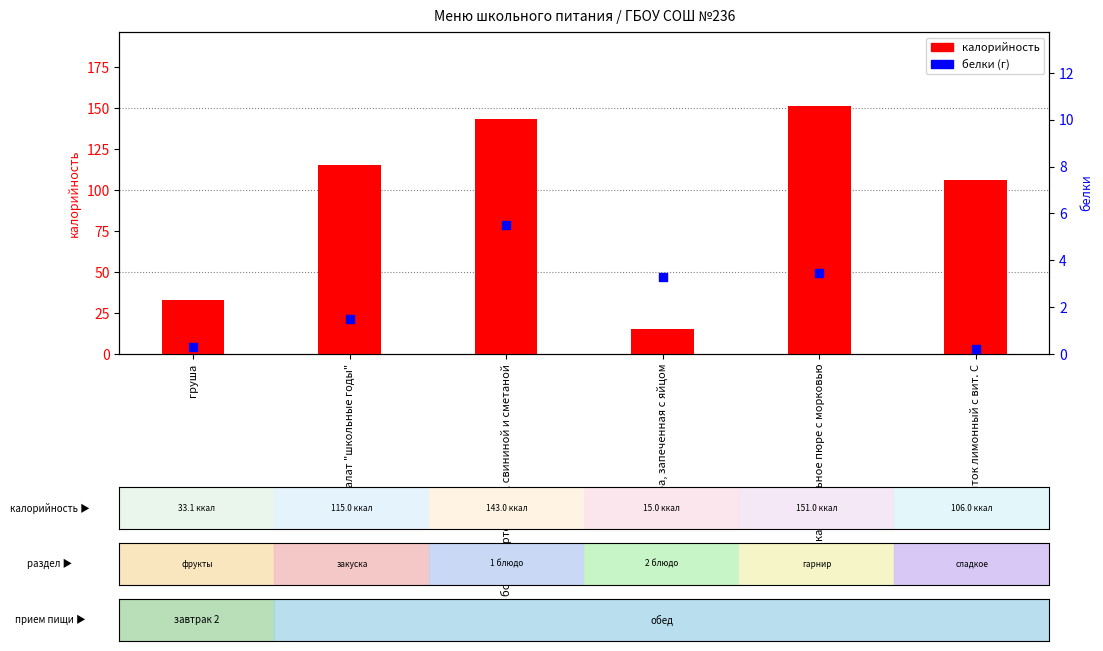

Which series has the largest Y range (max minus min)?

калорийность